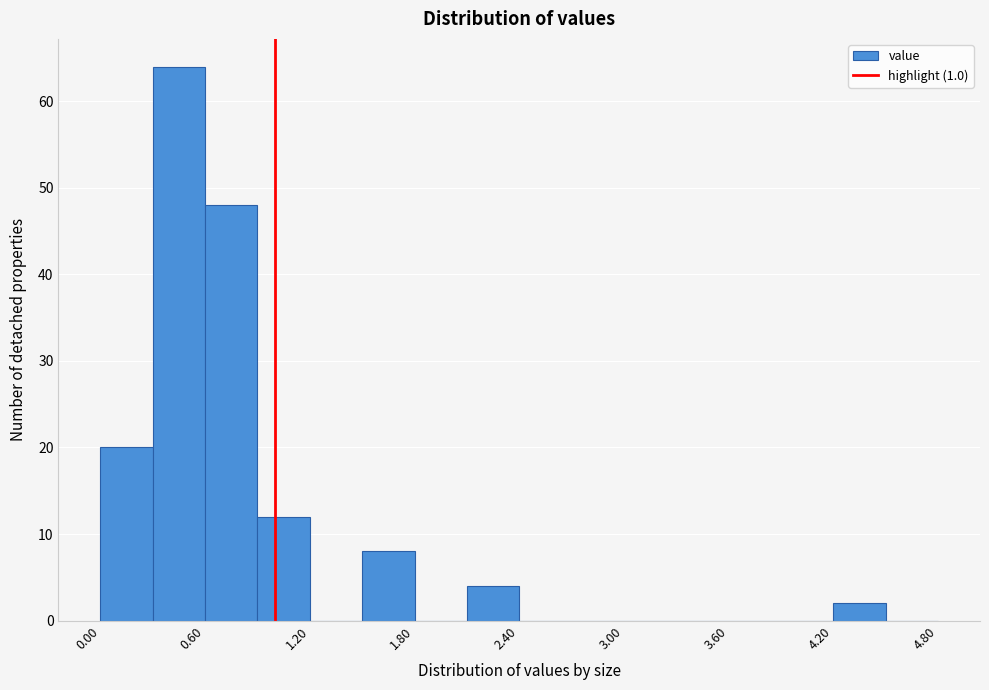

Read against the x-axis, roughly where is the centre of the tallest bar?

0.5